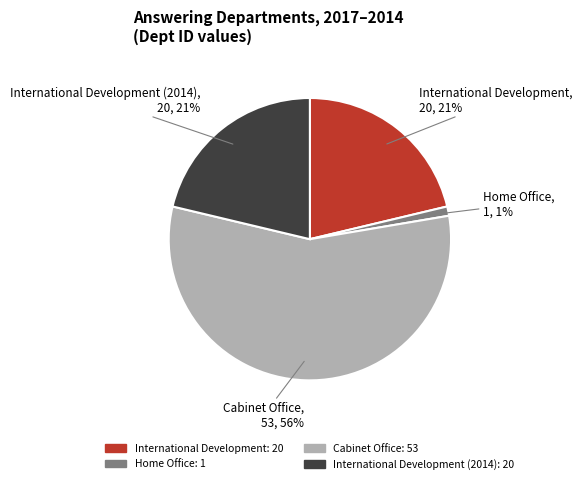

To the nearest percent, what is the average slice percentage?

25%